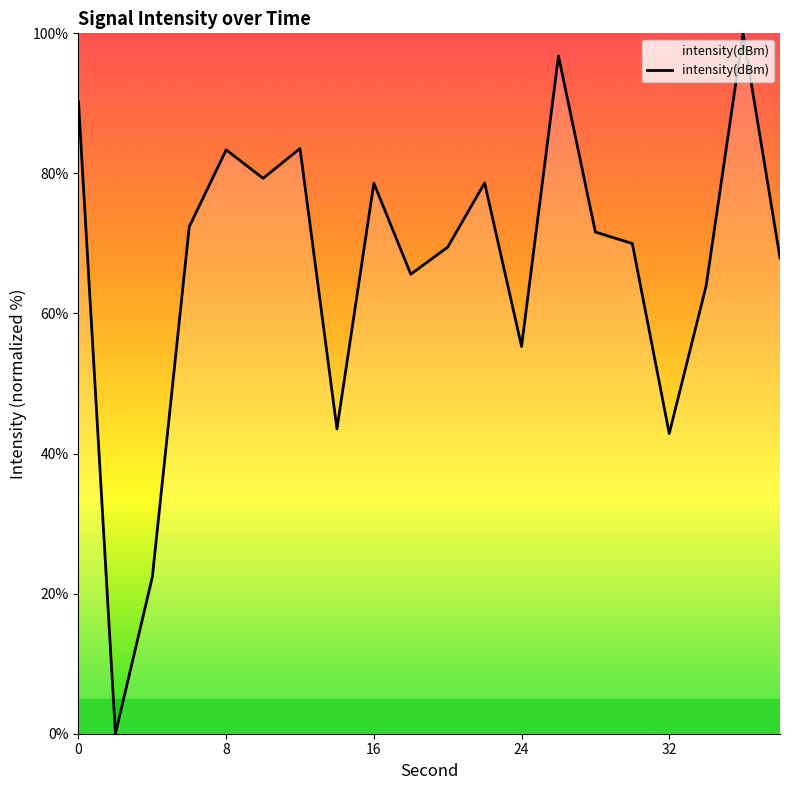

What is the difference between the maximum and minimum values?

100.0